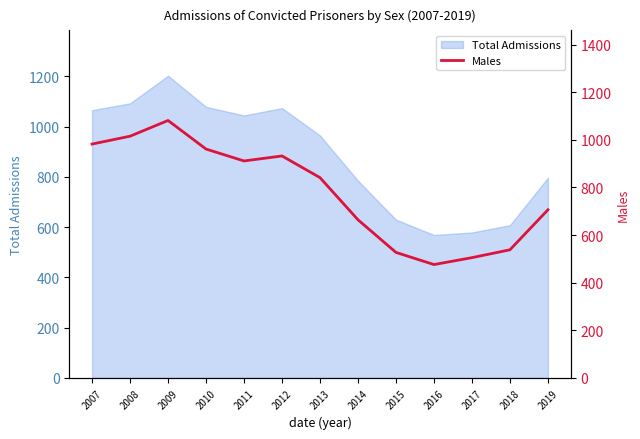

How many categories are shown in the chart?

13